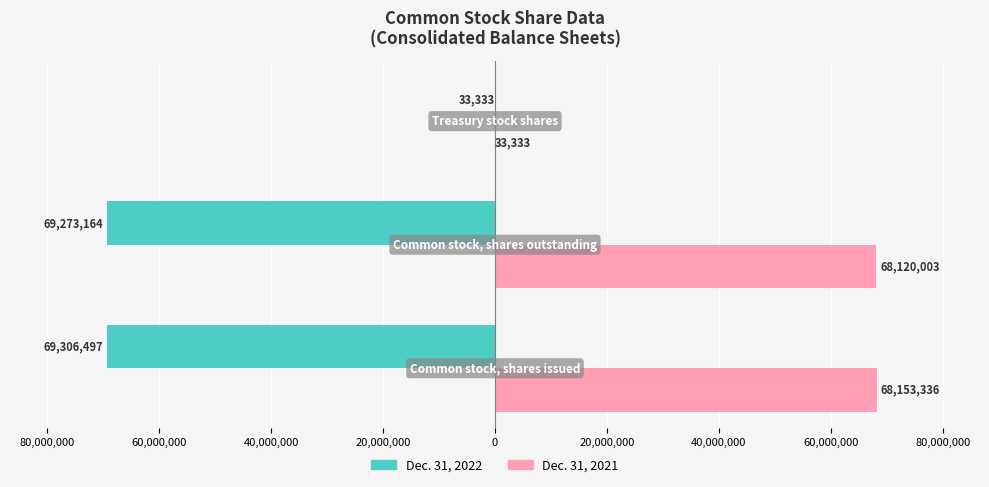

What is the highest value of the Dec. 31, 2021 series?

68153336